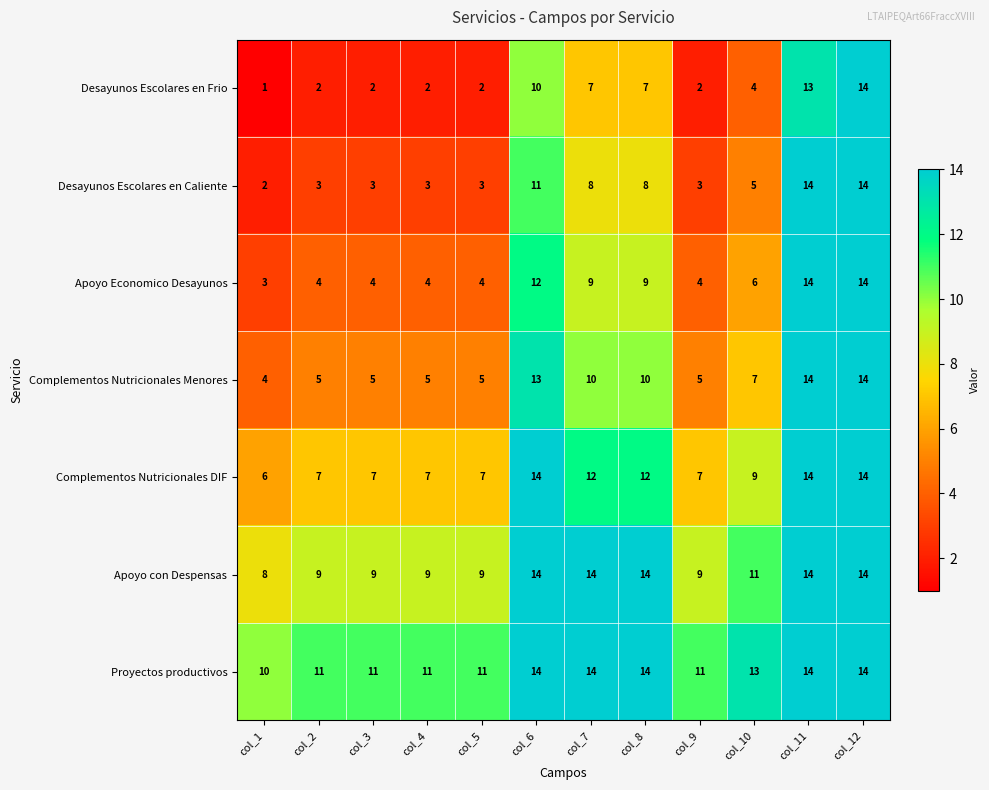

Is the value of Proyectos productivos at col_11 greater than the value of Apoyo con Despensas at col_9?

Yes